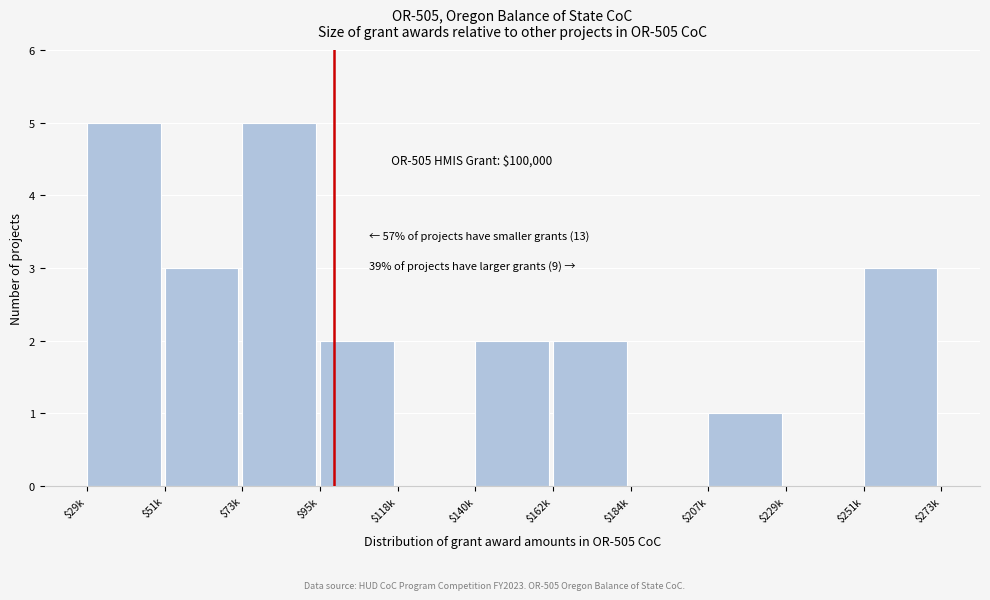

The value at $51k is 3. True or false?

True